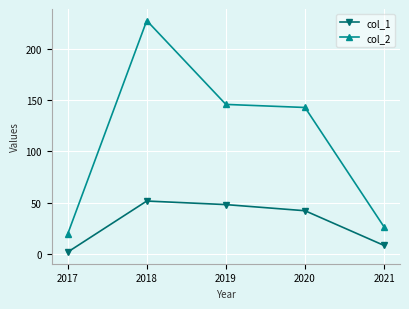

What is the value of the col_2 point at the 4th from the left?

143.0